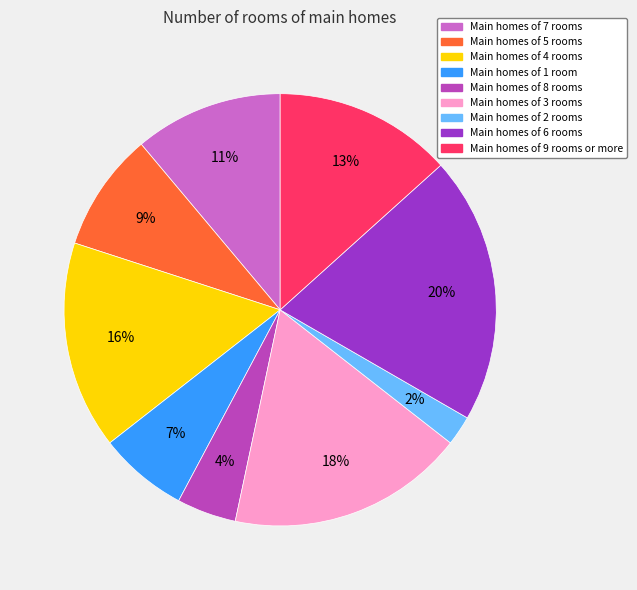

Is there any slice that represents more than half of the pie?

No